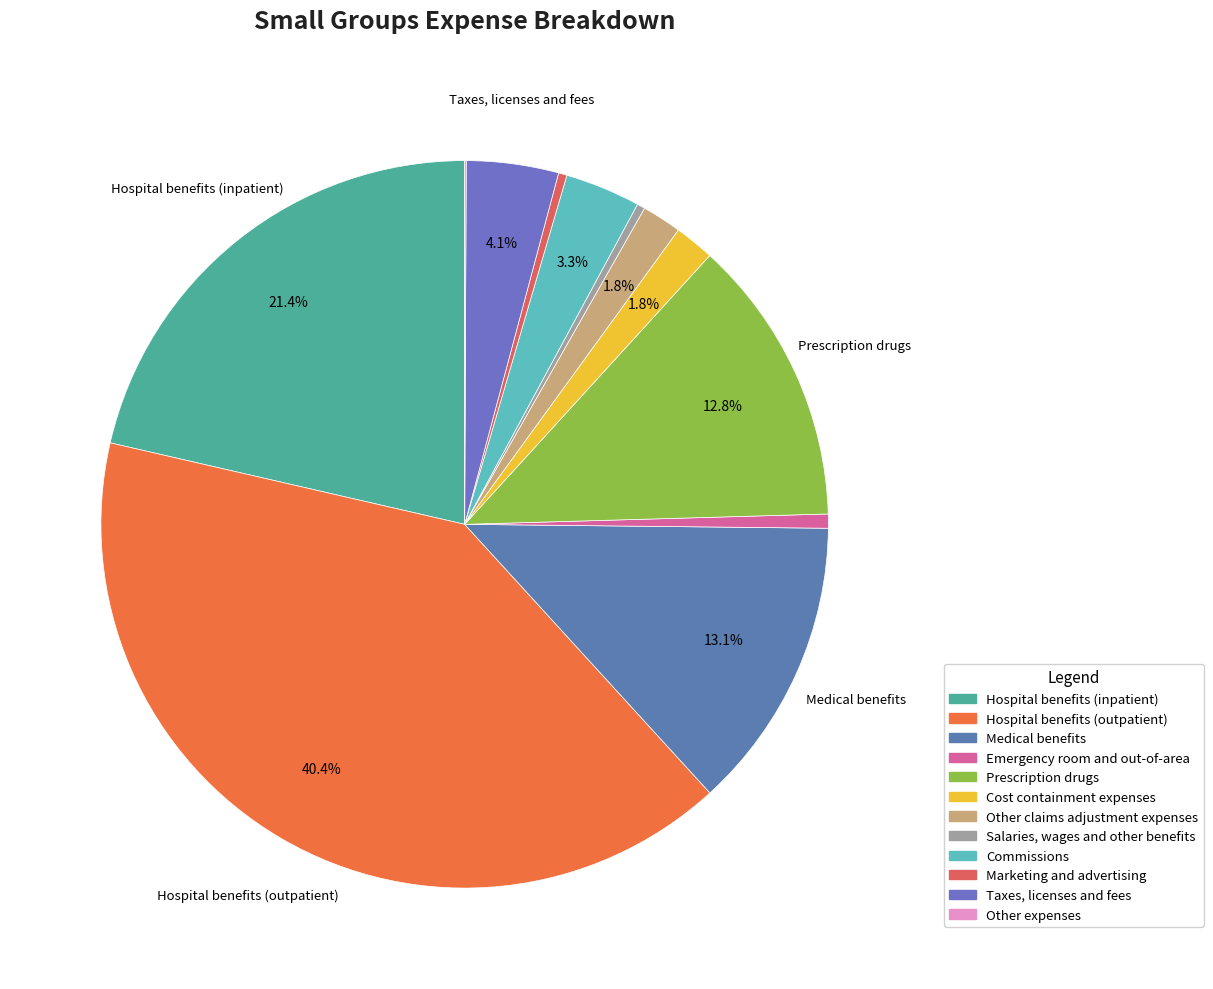

Rank the categories by value from highest to lowest.

Hospital benefits (outpatient), Hospital benefits (inpatient), Medical benefits, Prescription drugs, Taxes, licenses and fees, Commissions, Cost containment expenses, Other claims adjustment expenses, Emergency room and out-of-area, Marketing and advertising, Salaries, wages and other benefits, Other expenses